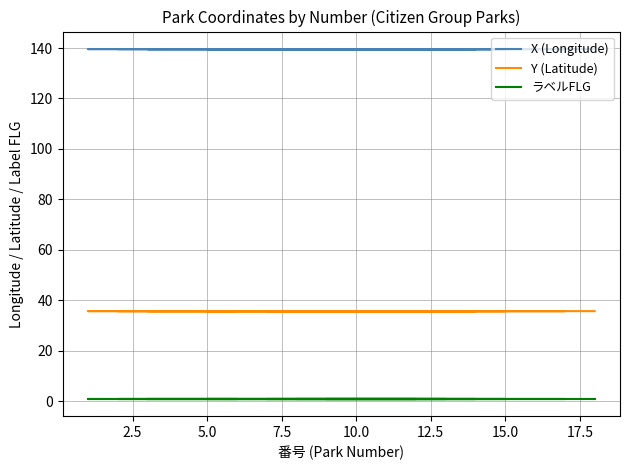

True or false: Y (Latitude) and X (Longitude) intersect in this chart.

False